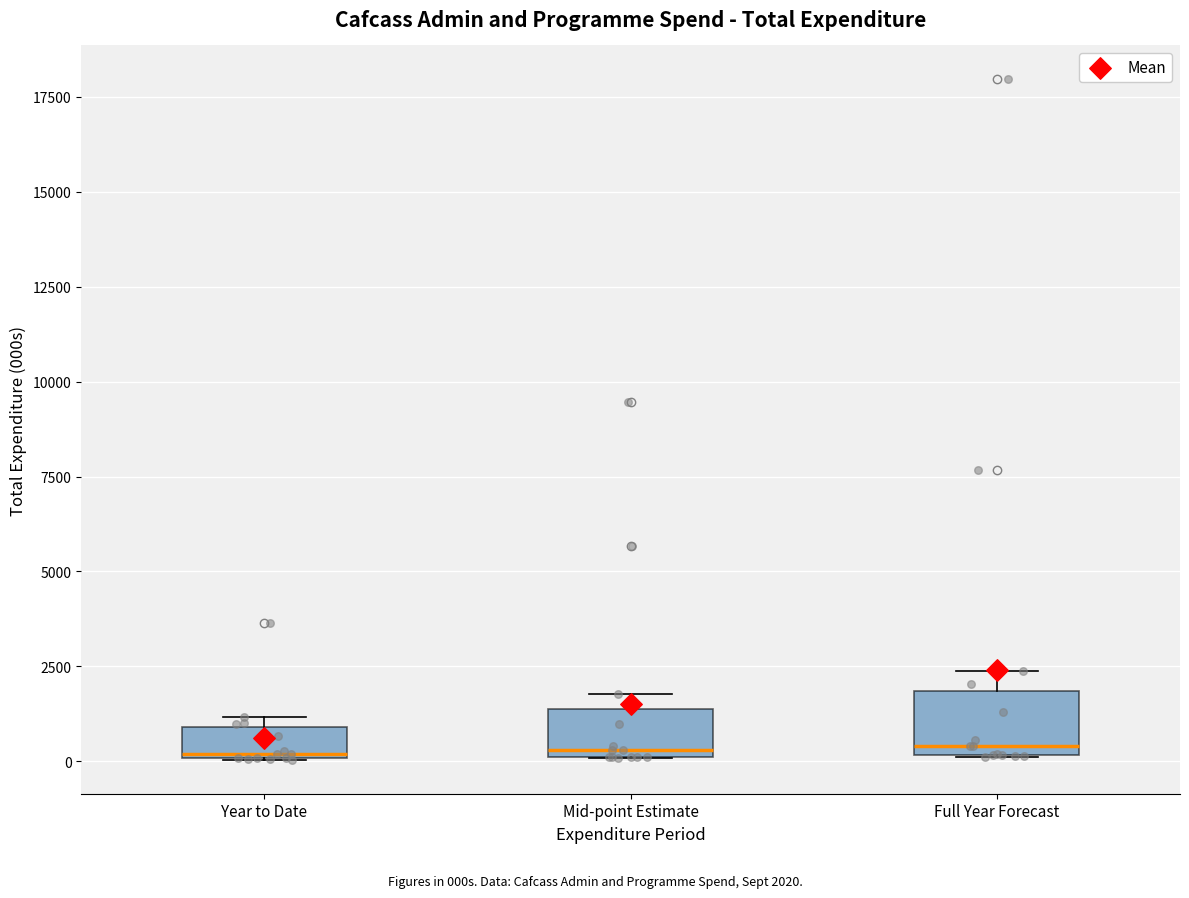

Reading left to right, transcribe this box plot: for each box, give where its median line is, the range the box spans, and where its two whiskers end, as read against the y-axis. The values are not printed on the chart, so give them approximately, as read against the axis.

Year to Date: median 0, box 0 to 1000, whiskers 0 to 1000 (just above the box's upper edge)
Mid-point Estimate: median 500, box 0 to 1500, whiskers 0 to 2000
Full Year Forecast: median 500, box 0 to 2000, whiskers 0 to 2500